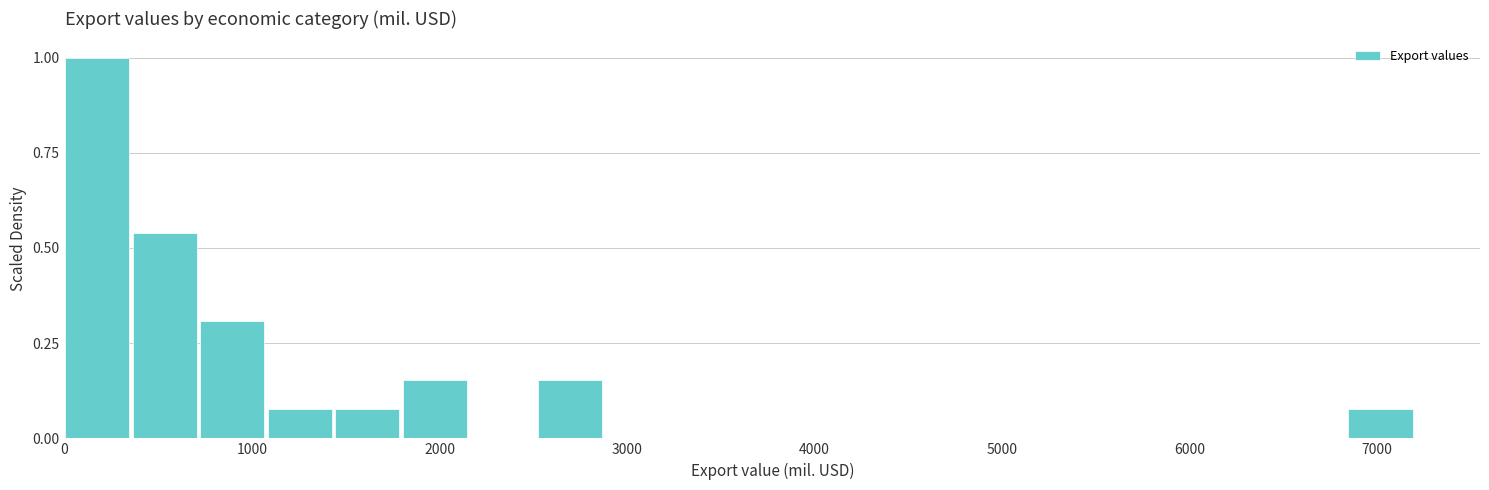

Read against the x-axis, roughly where is the centre of the tallest bar?

200